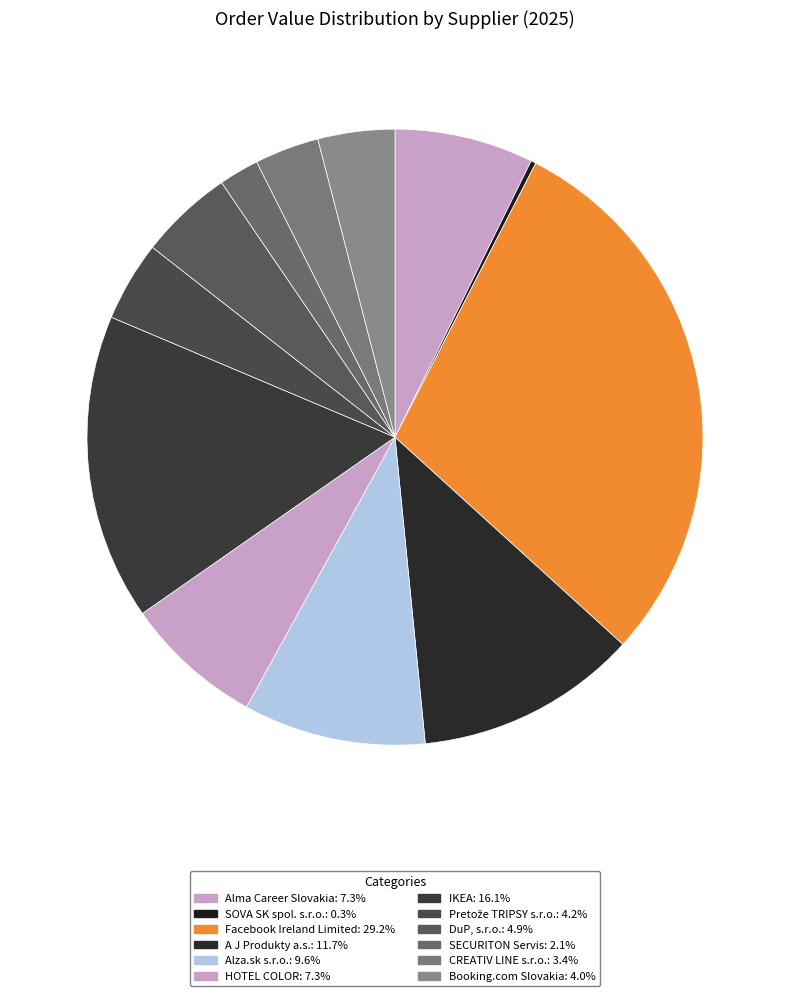

Does DuP, s.r.o. represent more than half of the total?

No